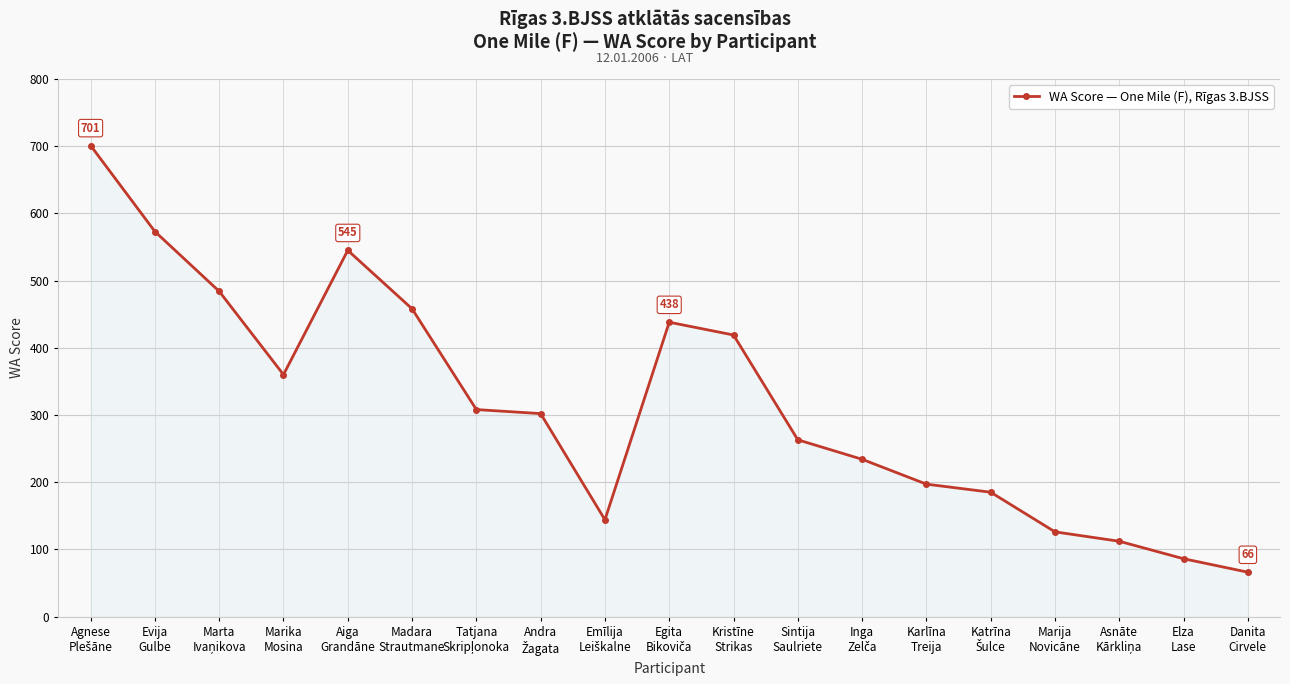

What is the value of the 18th point from the left?

86